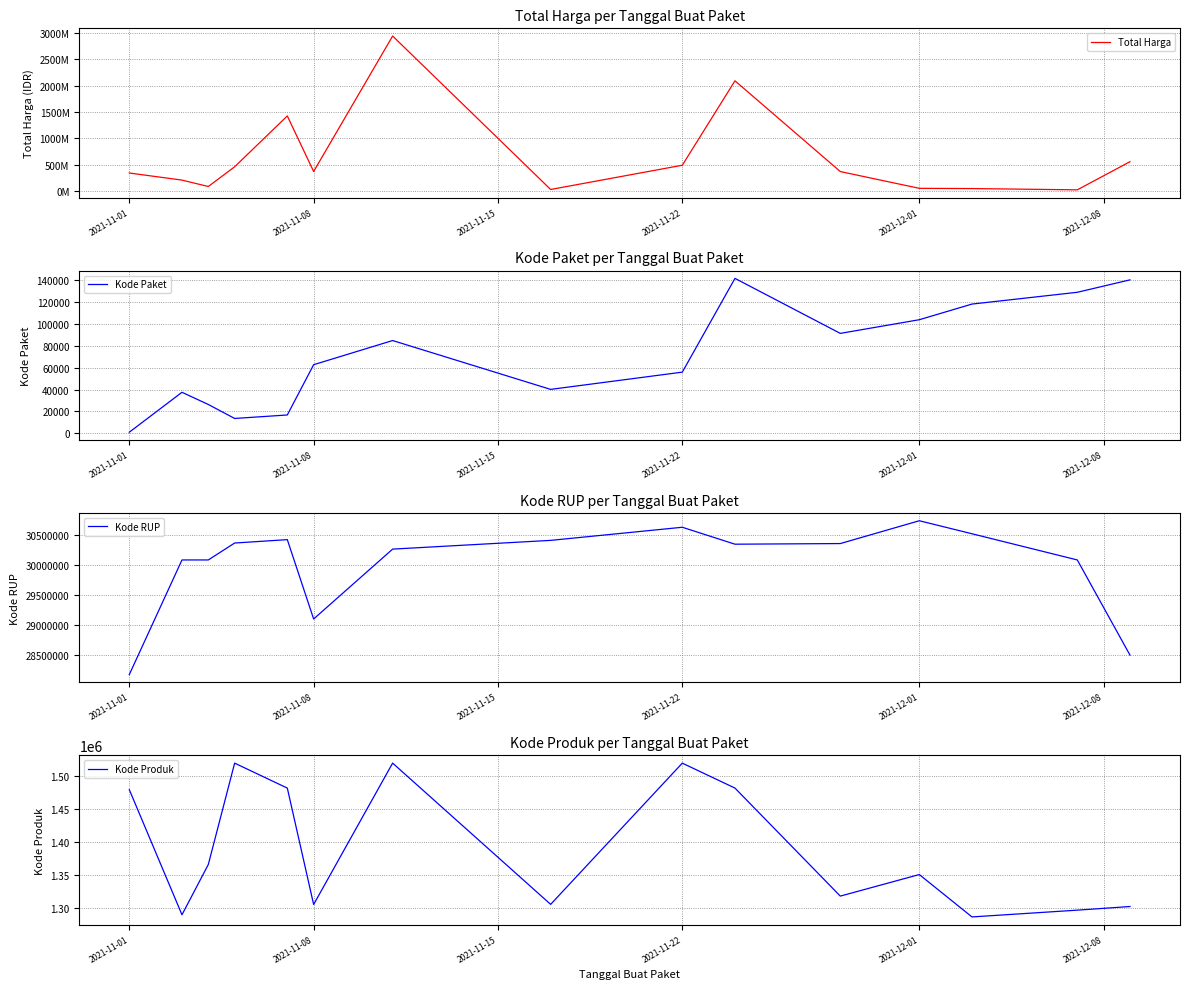

What is the difference between the second highest and minimum values in the Kode Paket series?

138678